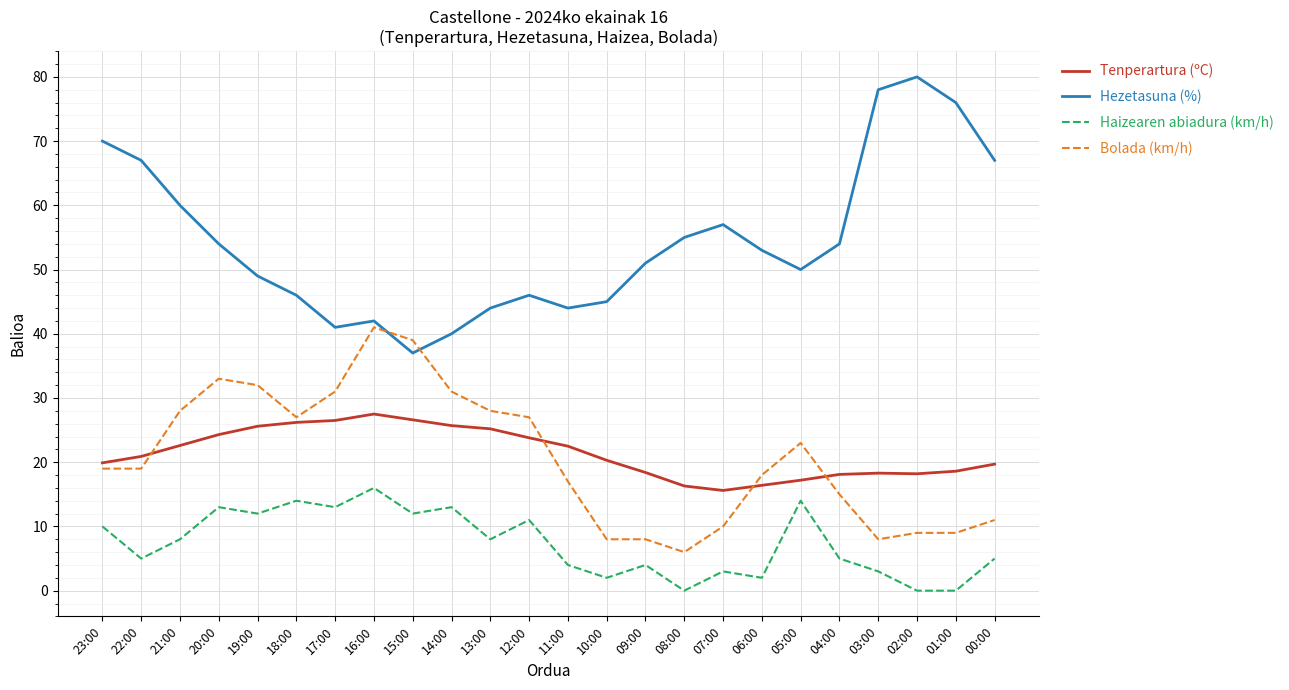

True or false: Tenperartura (ºC) and Hezetasuna (%) intersect in this chart.

False